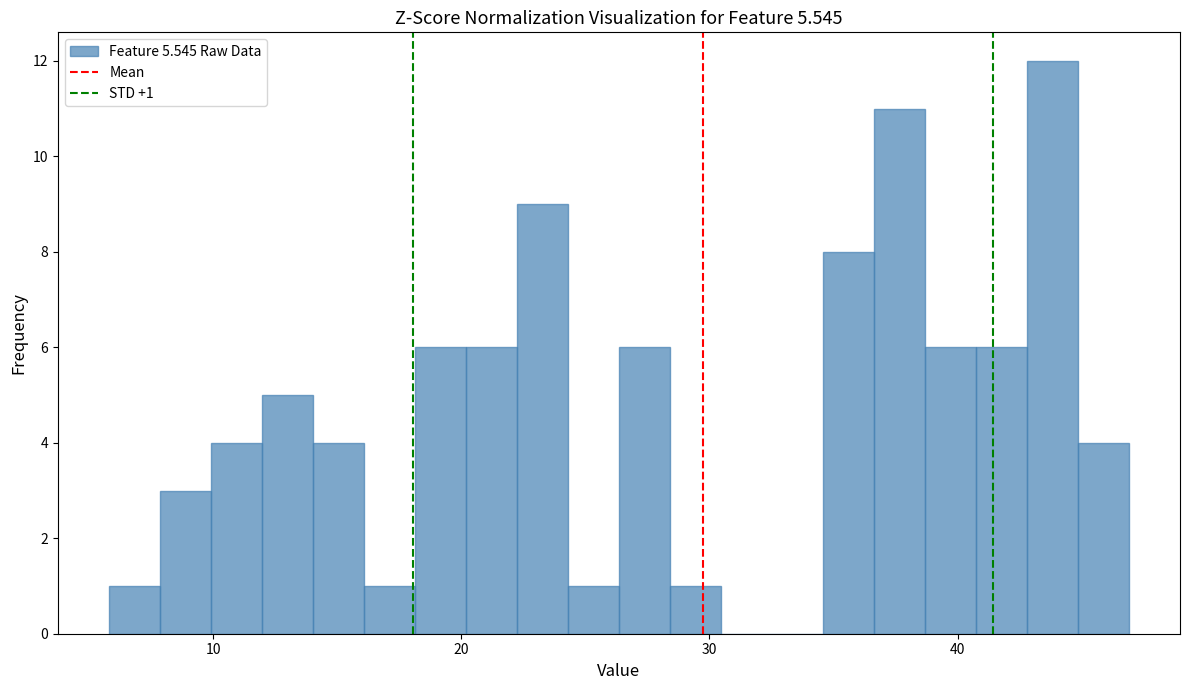

Read against the x-axis, roughly where is the centre of the tallest bar?

44